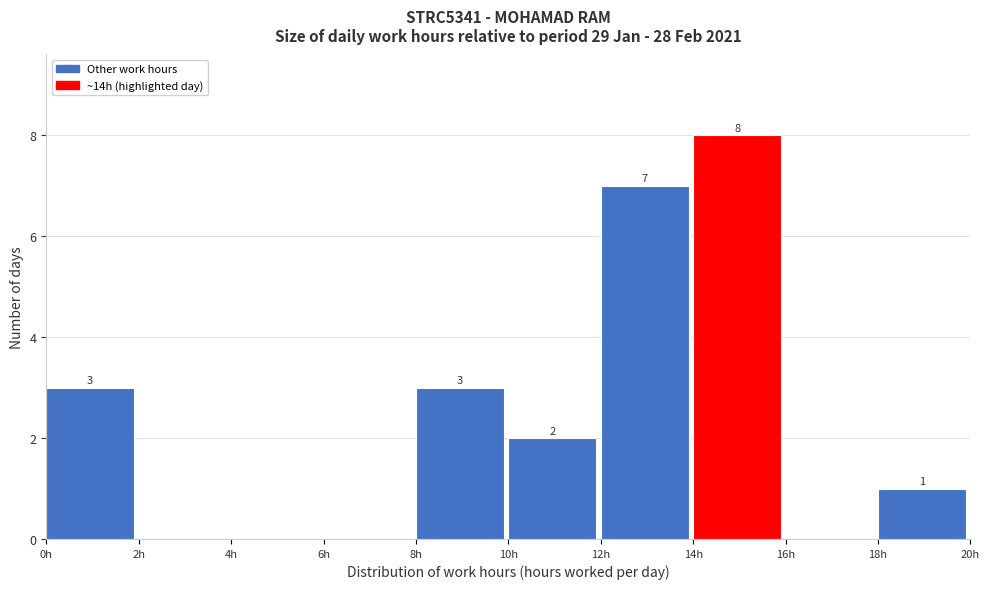

Which range on the x-axis has the tallest bar?

14 to 16